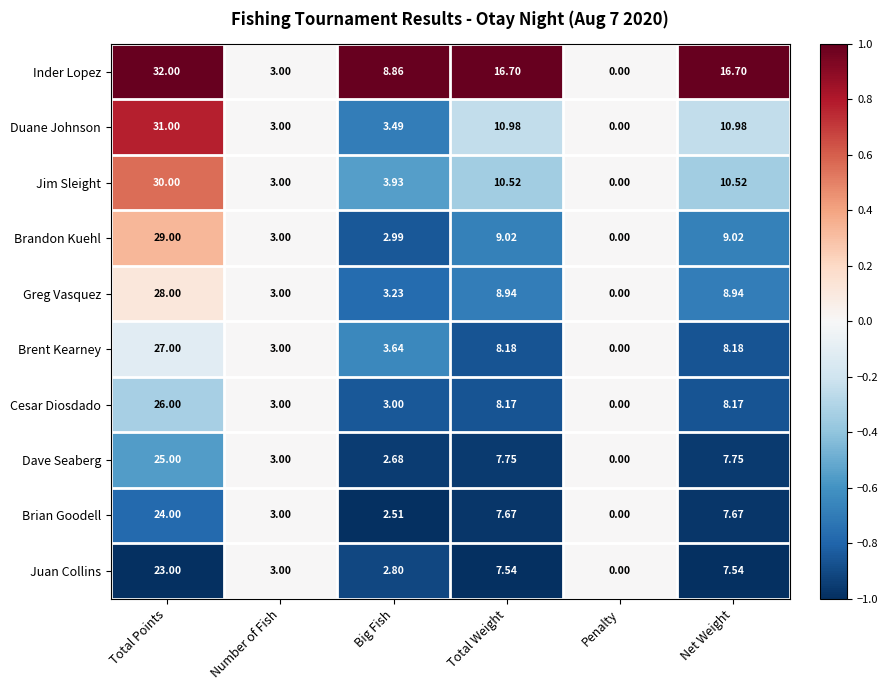

Which label corresponds to the largest value in the chart?

Total Points